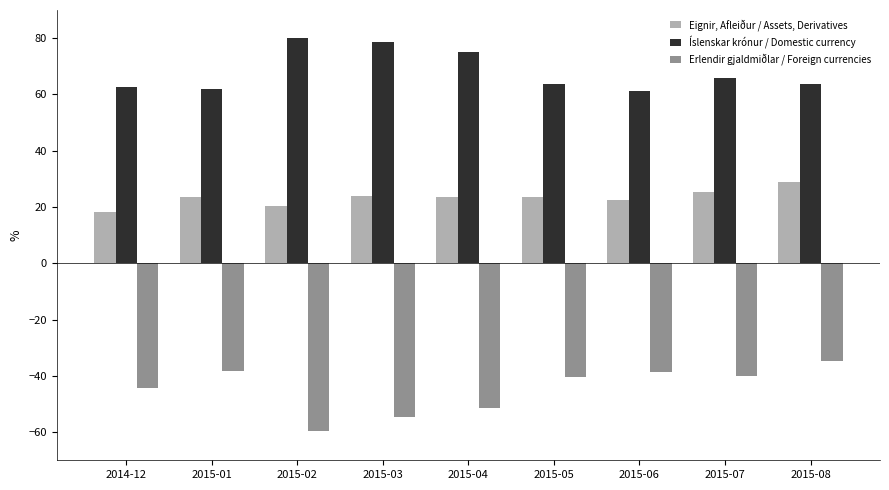

Is the value of Íslenskar krónur / Domestic currency at 2015-01 greater than the value of Erlendir gjaldmiðlar / Foreign currencies at 2015-04?

Yes